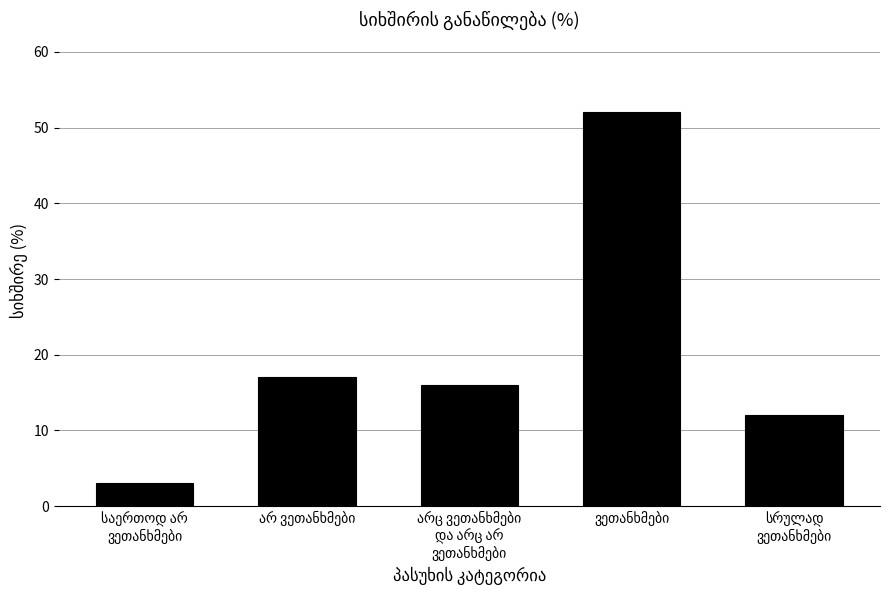

What is the difference between the second highest and minimum values?

14